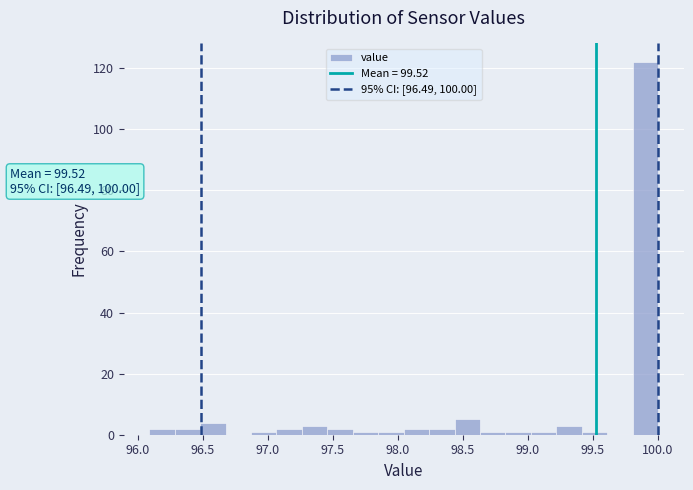

Around what value on the x-axis is the tallest bar? Give the approximate position of its centre, as read against the axis.

99.90